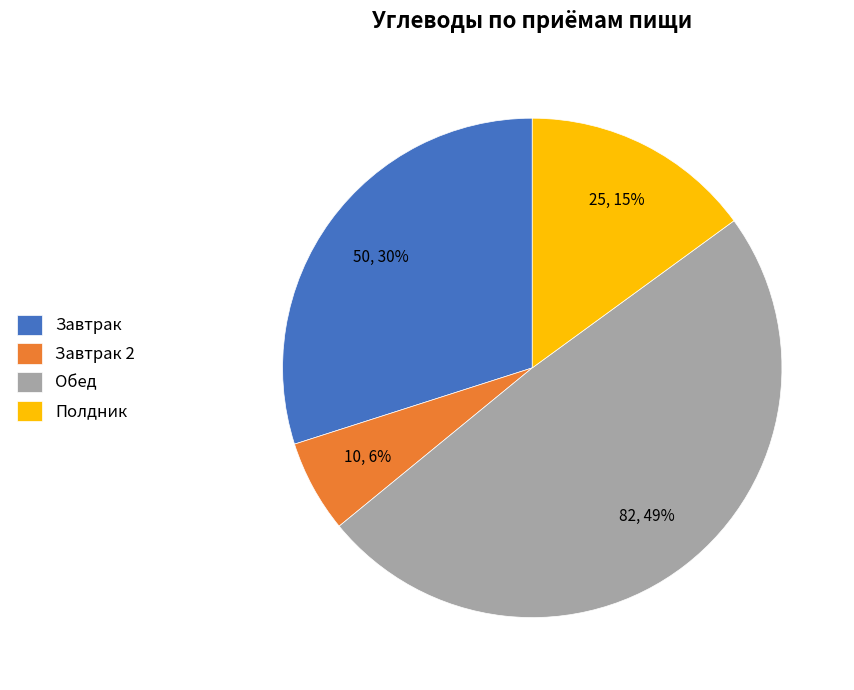

To the nearest percent, what is the combined percentage of Завтрак 2 and Обед?

55%